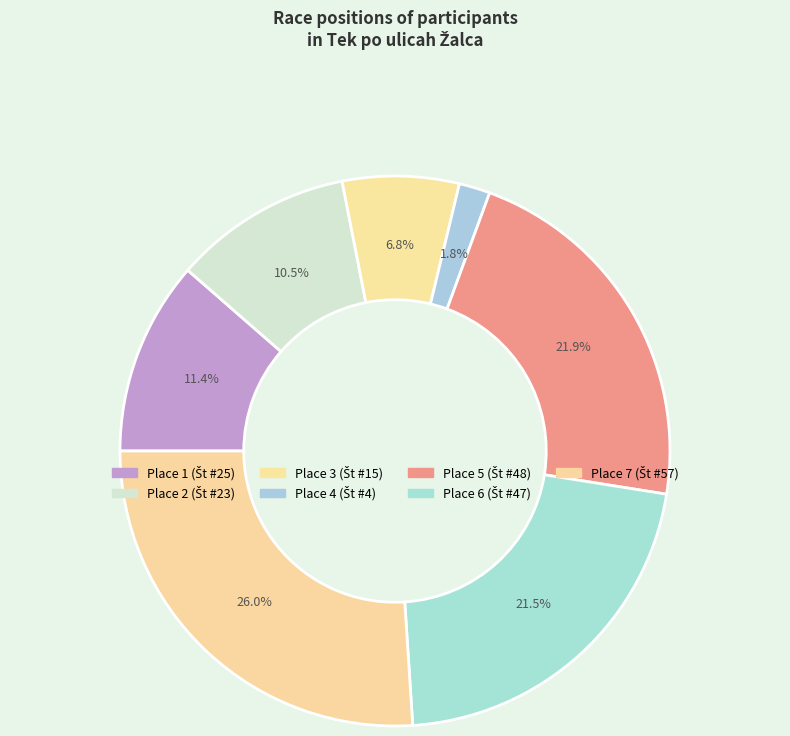

Count the number of slices in the pie.

7